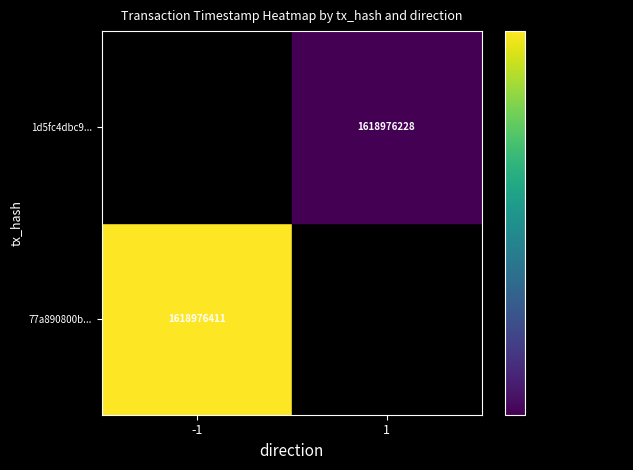

Reading right to left, what are all the values shown in this chart?

77a890800bf4c2e4a6059954189feef90073836: 1618976411	-1
1d5fc4dbc965f4d398f1a12f63c14ce381f45dd: 1618976228	1